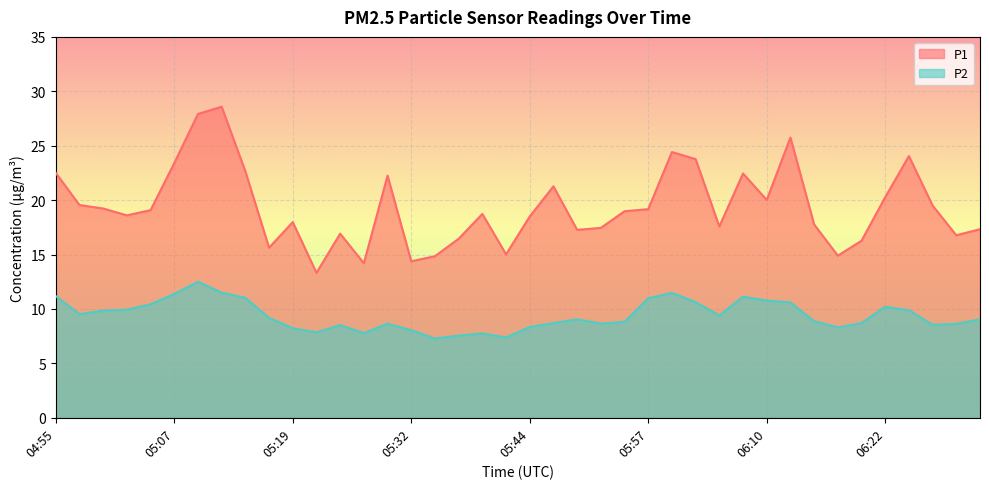

What are all the series names shown in the legend?

P1, P2